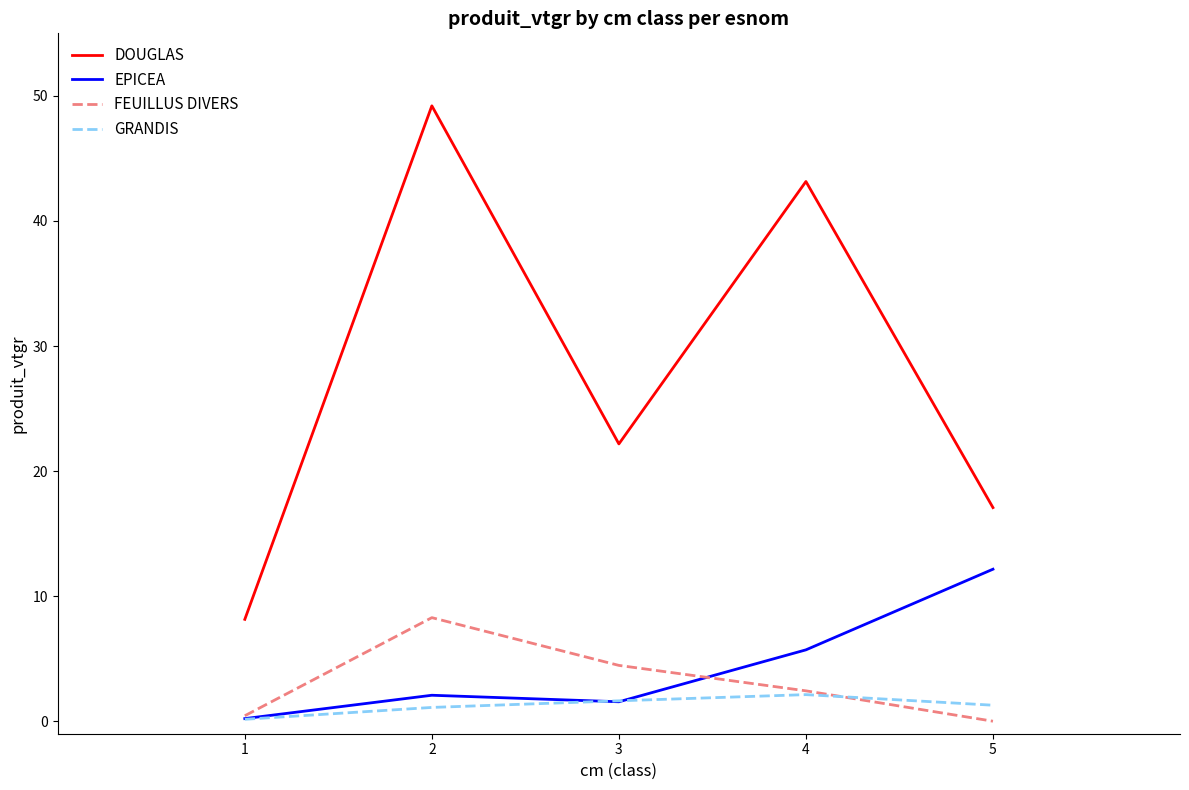

What is the average value of the DOUGLAS series?

28.0